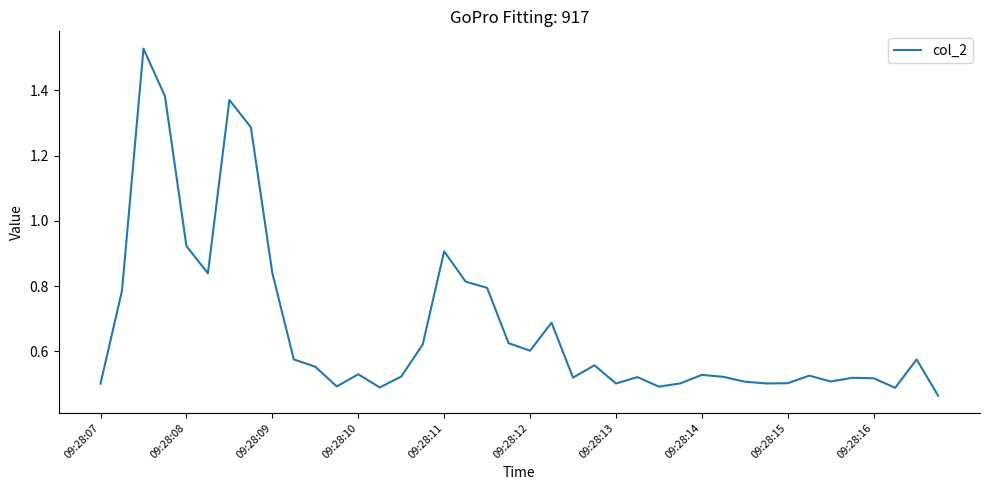

What is the difference between the maximum and minimum values?

1.1